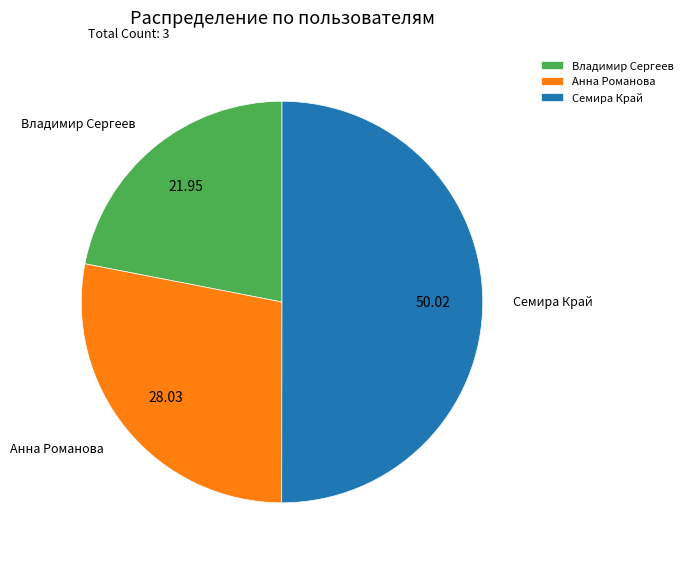

Which slice represents more than half of the pie?

Семира Край